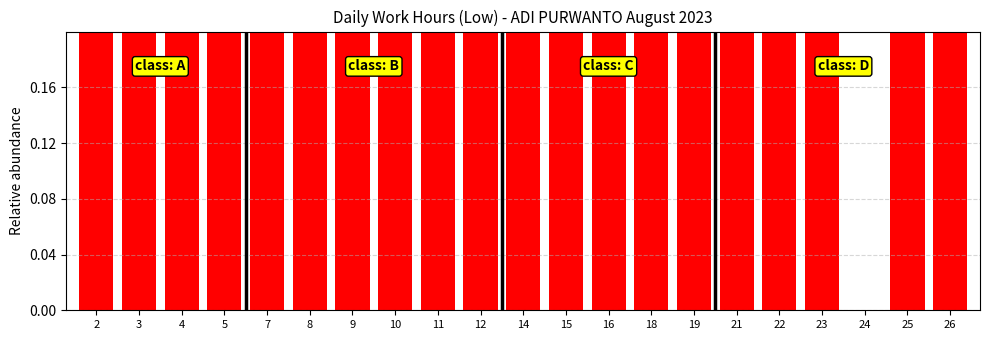

True or false: the data shows 1.0 at 4.

True